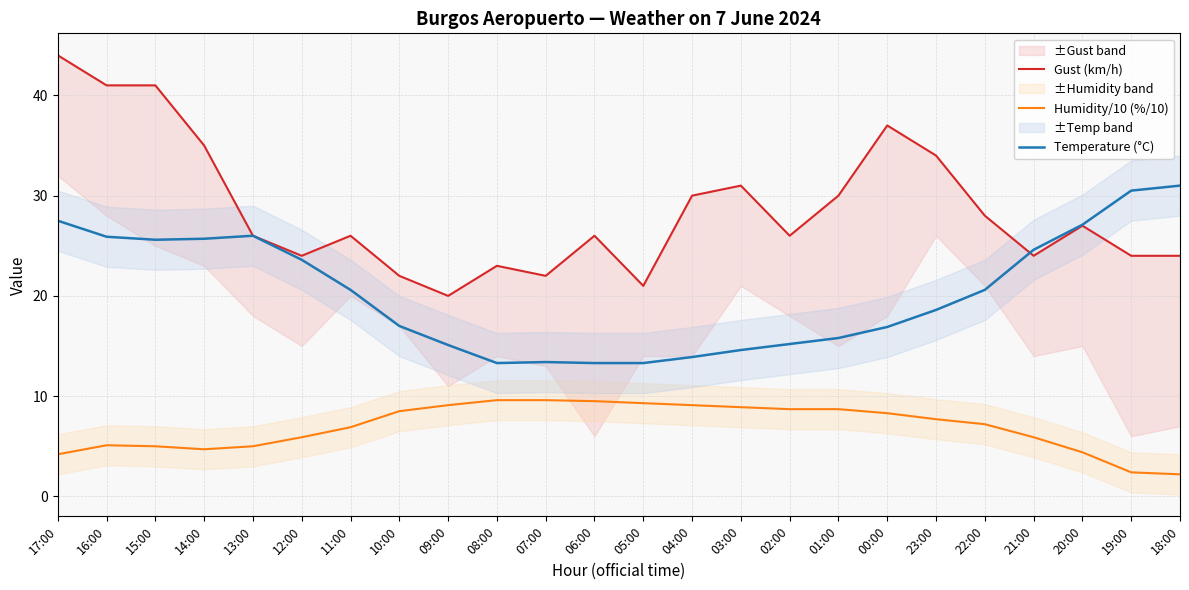

True or false: Gust (km/h) and Humidity/10 (%/10) intersect in this chart.

False